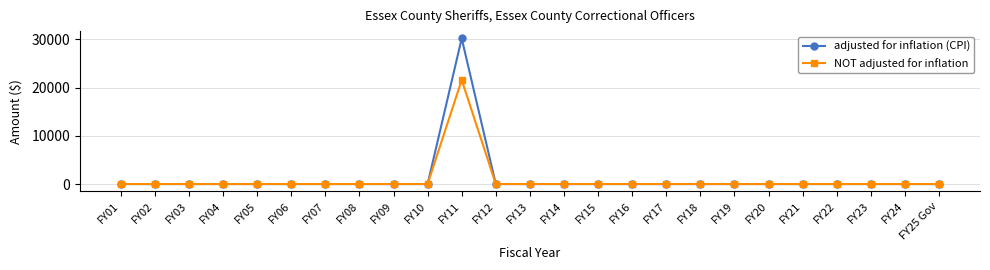

The value of adjusted for inflation (CPI) at FY19 is 0. True or false?

True